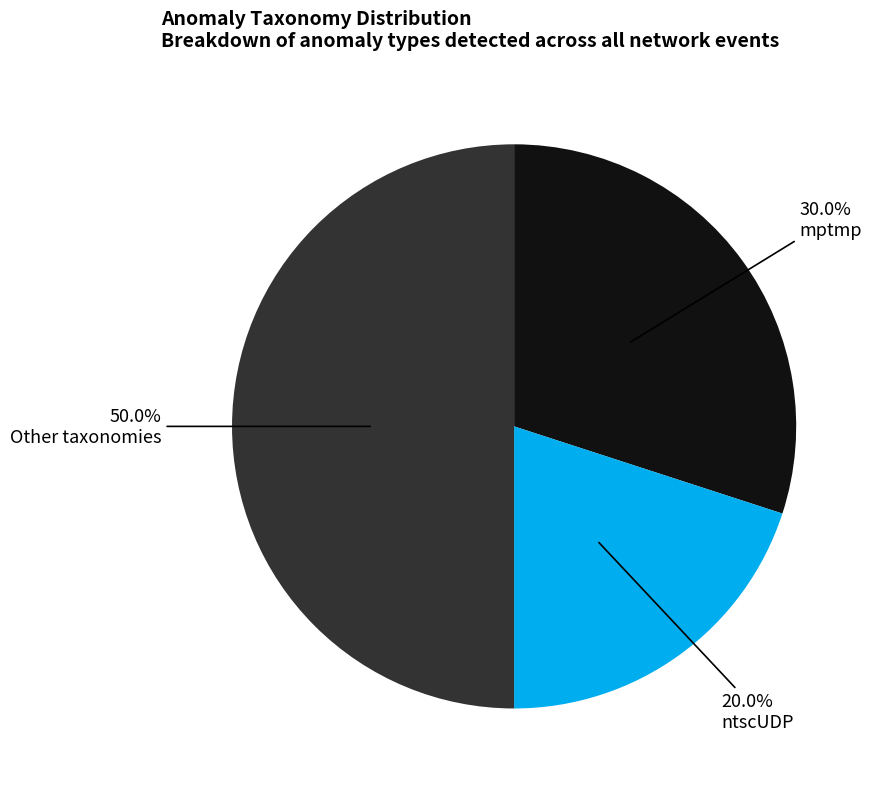

Which category has the biggest portion of the pie?

Other taxonomies